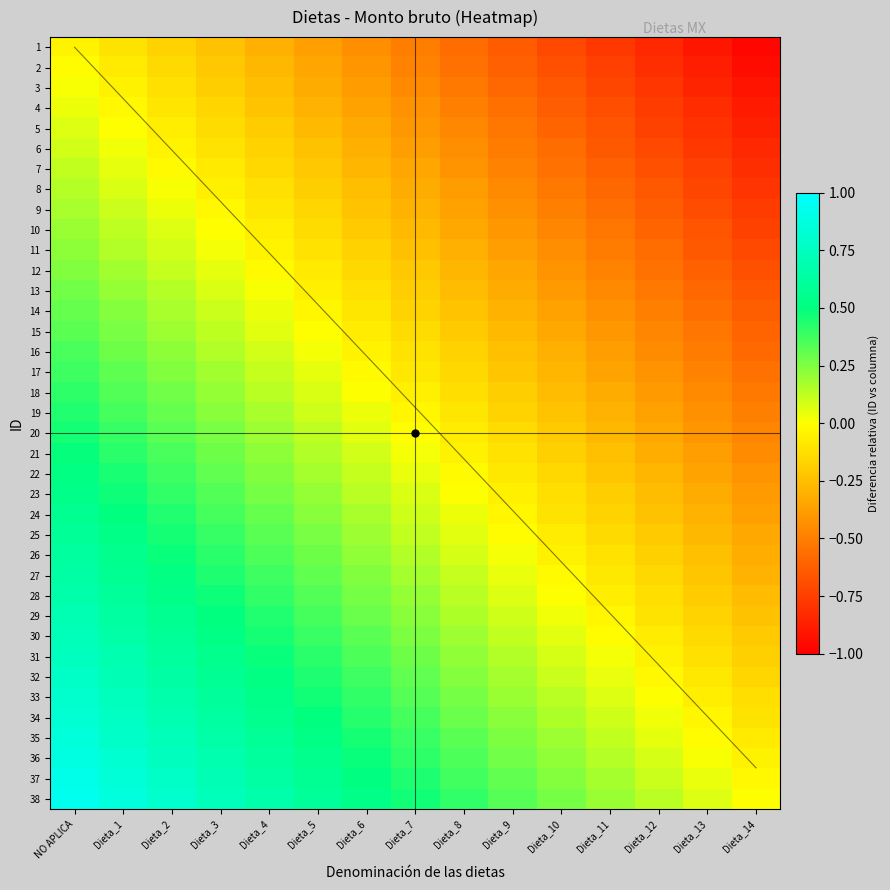

How many categories are shown in the chart?

15